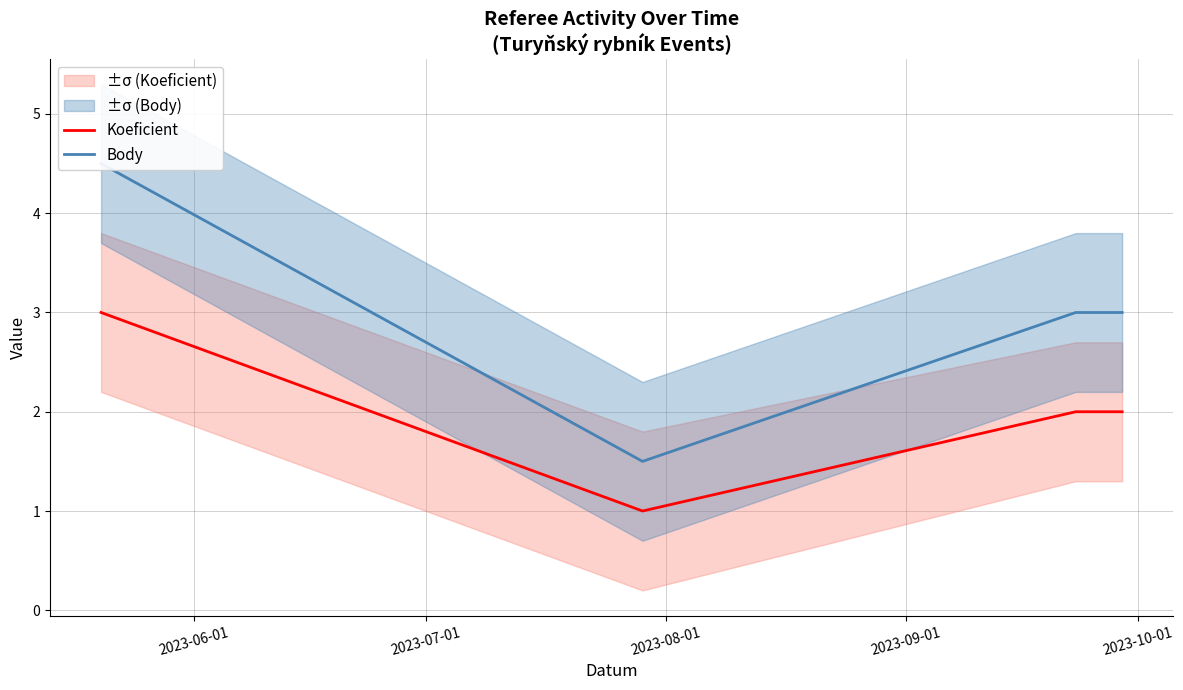

True or false: Body and Koeficient intersect in this chart.

False